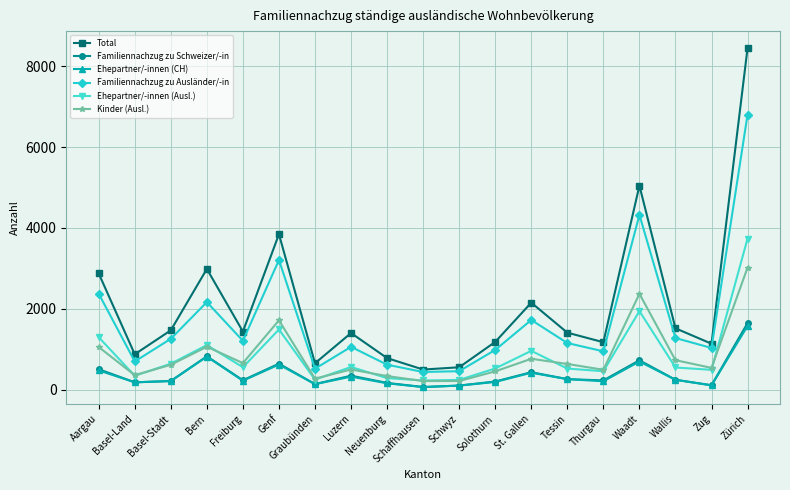

What is the highest value of the Kinder (Ausl.) series?

3018